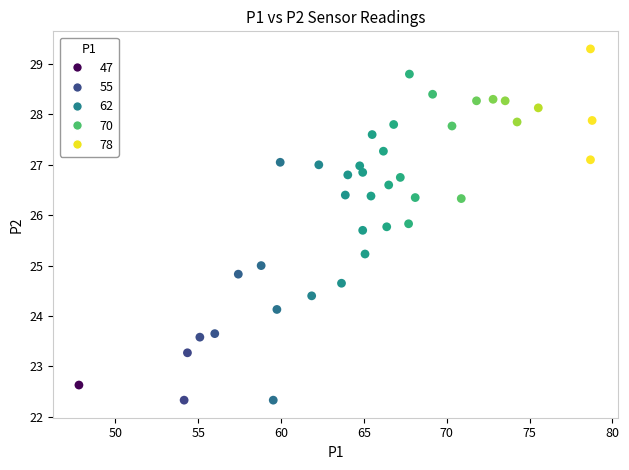

What is the range of Y values (max minus min)?

7.0